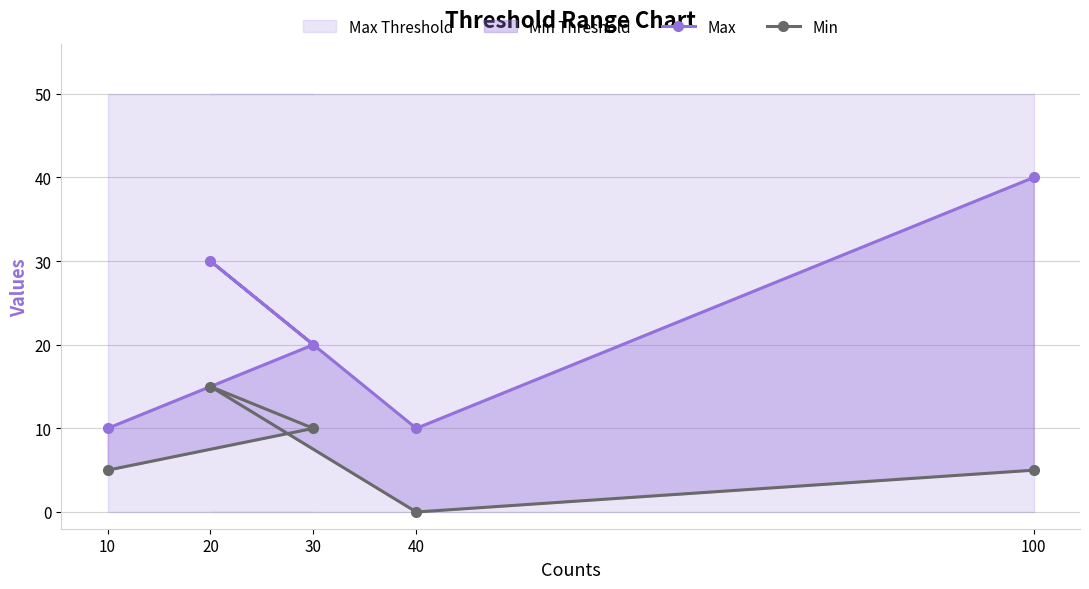

How many values in the Max series exceed 20?

2